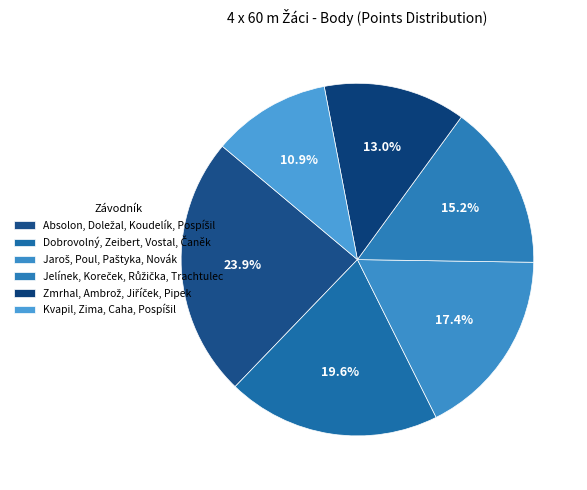

The Dobrovolný, Zeibert, Vostal, Čaněk slice represents 12% of the pie. True or false?

False